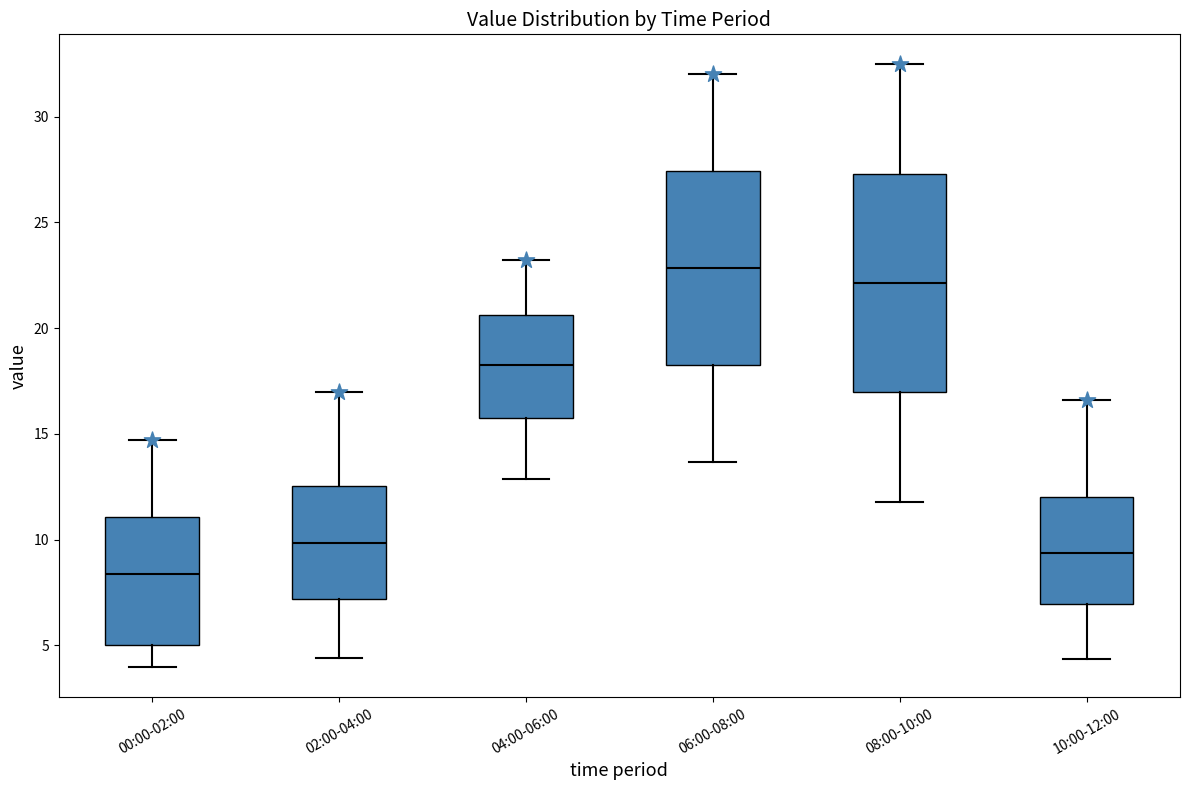

Reading left to right, read every box against the y-axis: the position of its median line, the range the box covers, and the ends of its whiskers. The values are not printed on the chart, so give them approximately, as read against the axis.

00:00-02:00: median 8.5, box 5.0 to 11.0, whiskers 4.0 to 14.5
02:00-04:00: median 10.0, box 7.0 to 12.5, whiskers 4.5 to 17.0
04:00-06:00: median 18.0, box 16.0 to 20.5, whiskers 13.0 to 23.0
06:00-08:00: median 23.0, box 18.5 to 27.5, whiskers 13.5 to 32.0
08:00-10:00: median 22.0, box 17.0 to 27.5, whiskers 12.0 to 32.5
10:00-12:00: median 9.5, box 7.0 to 12.0, whiskers 4.5 to 16.5